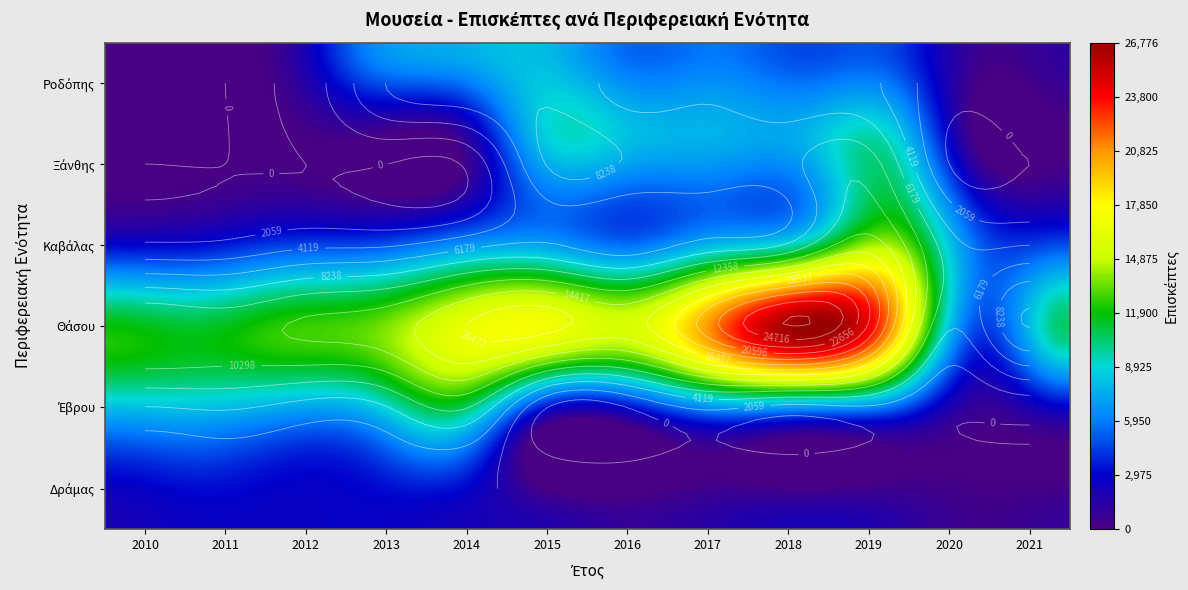

Reading right to left, list all the values displayed in this chart.

Δράμας: 895	489	1536	2039	1526	1018	1703	2258	2774	2651	2670	2126
Έβρου: 827	248	1788	1345	2438	0	0	8360	6032	5383	6415	6095
Θάσου: 10392	4316	20265	26776	21652	15609	17103	16529	13420	12680	11548	12152
Καβάλας: 4115	5053	13444	8607	6988	5016	6399	5543	3903	3703	2556	2369
Ξάνθης: 0	0	9261	7673	7563	8030	8350	363	0	0	0	0
Ροδόπης: 1194	649	4572	4624	5773	5364	7947	7541	6240	868	0	0